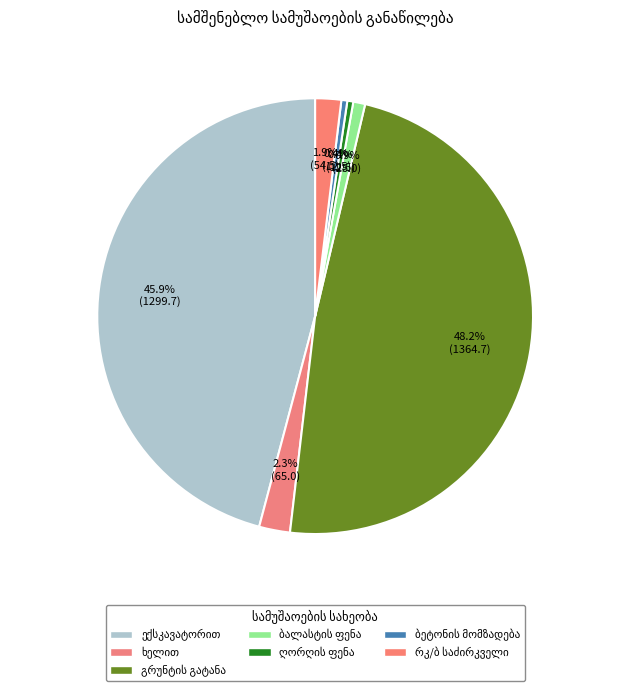

How many slices are in this pie chart?

7